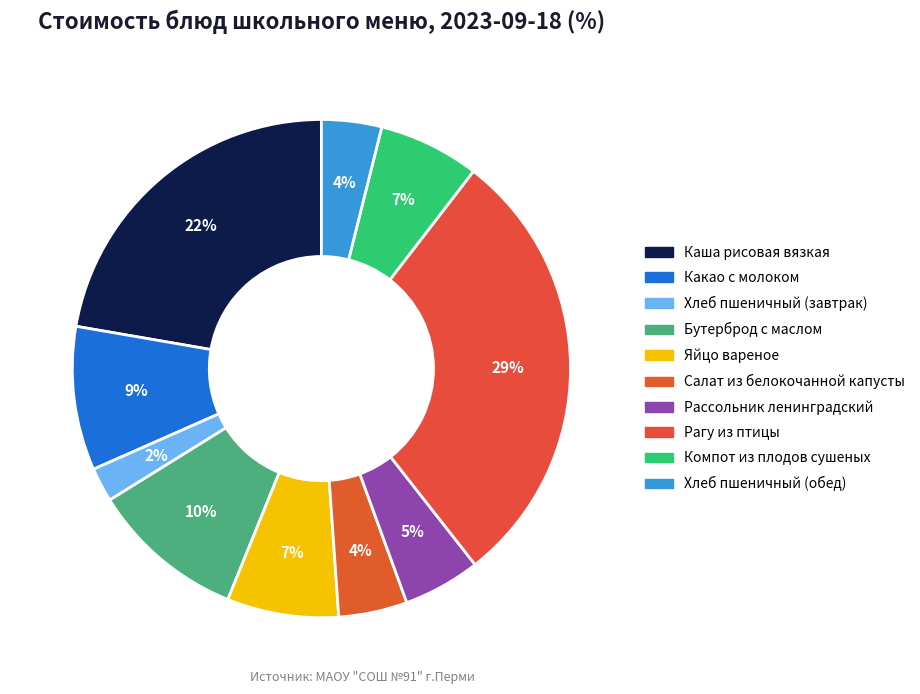

To the nearest percent, what percentage of the pie is Рагу из птицы?

29%